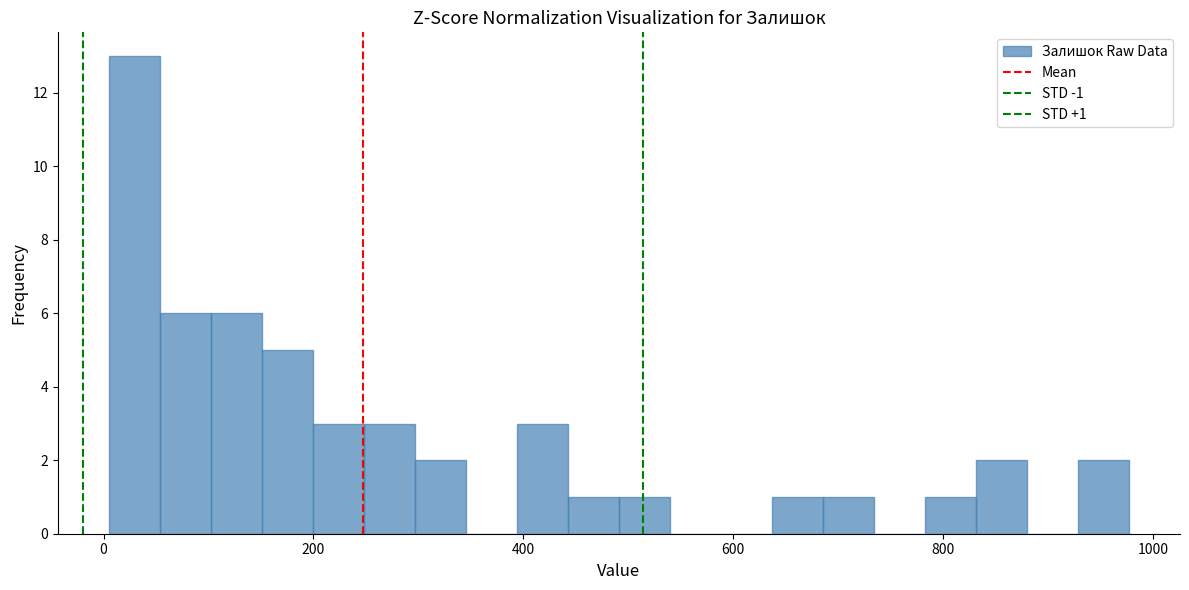

Around what value on the x-axis is the tallest bar? Give the approximate position of its centre, as read against the axis.

20